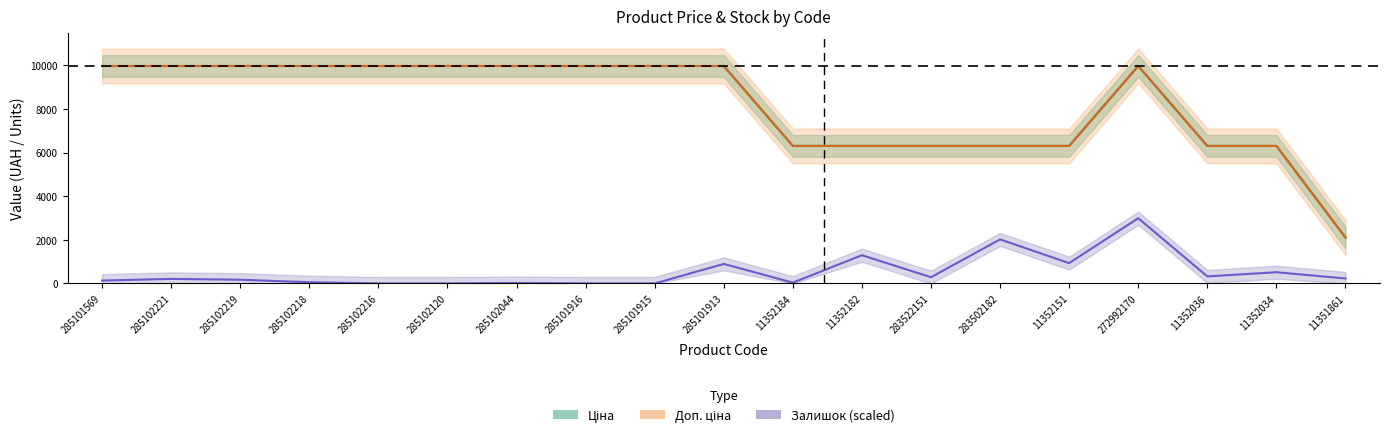

The value of Ціна at 285101913 is 16552.7. True or false?

False